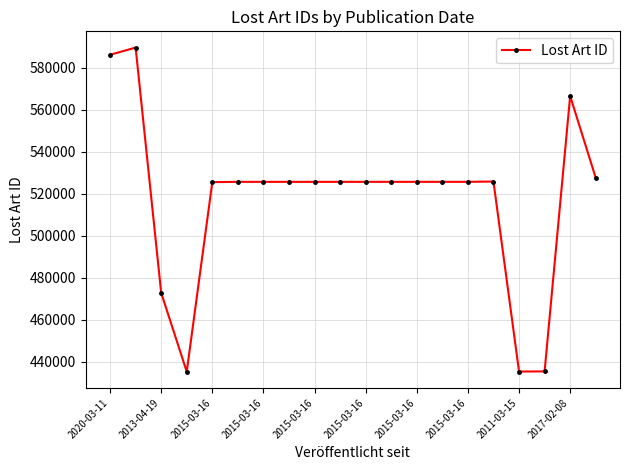

What is the difference between the second highest and second lowest values?

150841